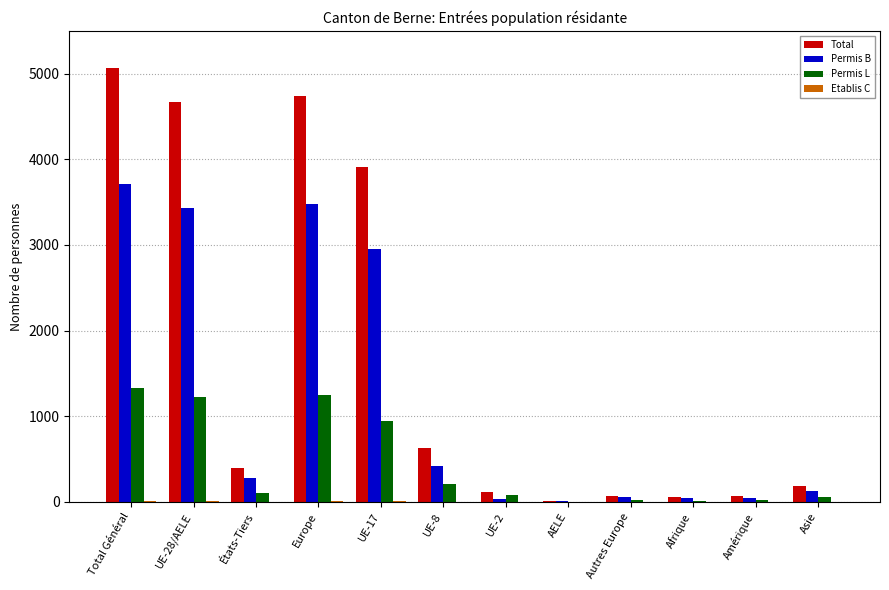

What is the sum of all Permis L values?

5255